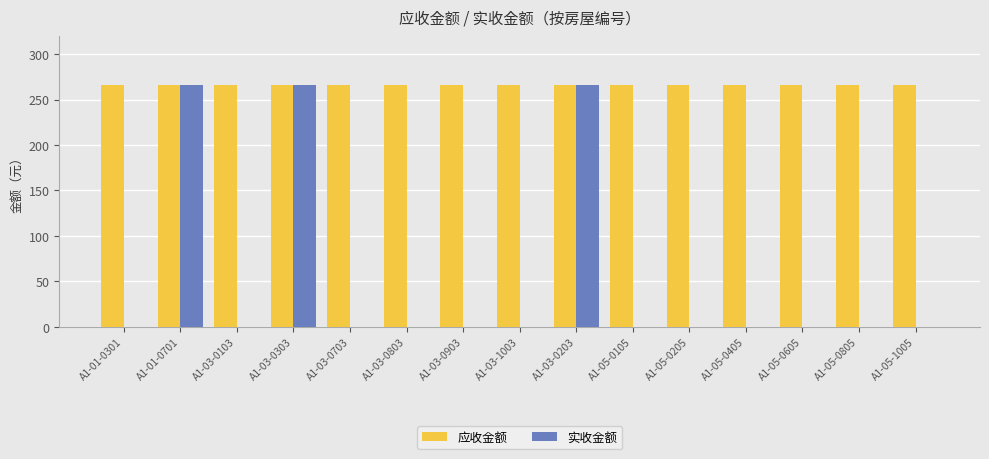

What is the maximum value shown in the chart?

266.5